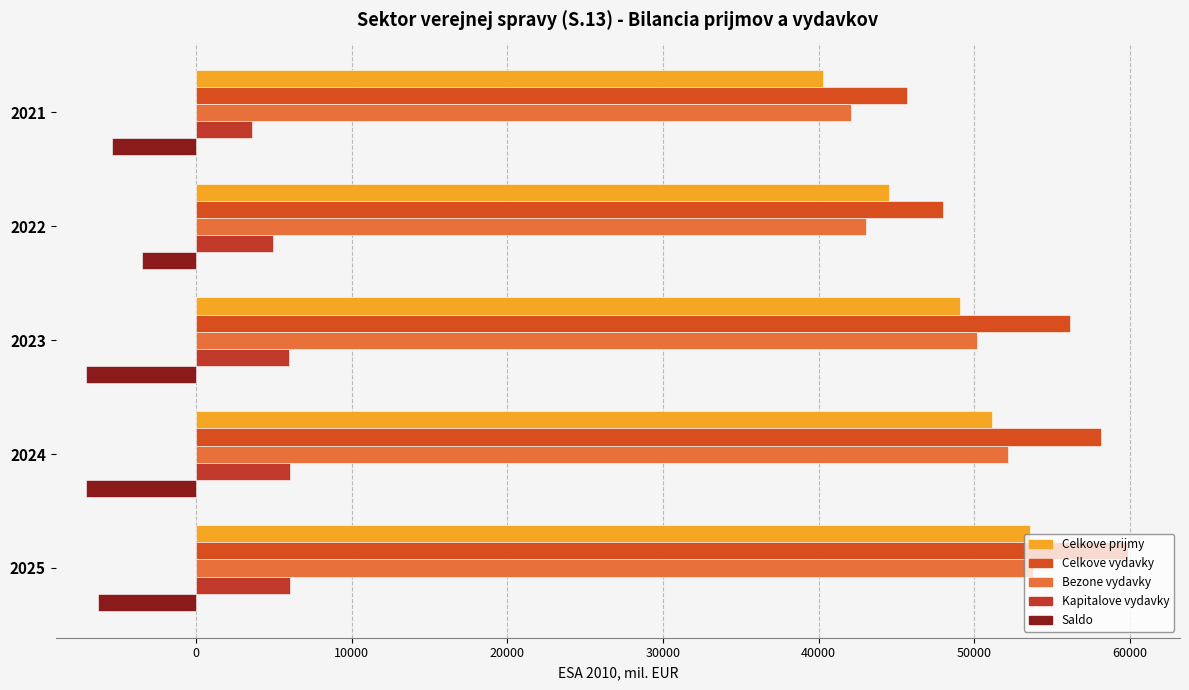

What is the maximum value for Saldo?

-3481.8